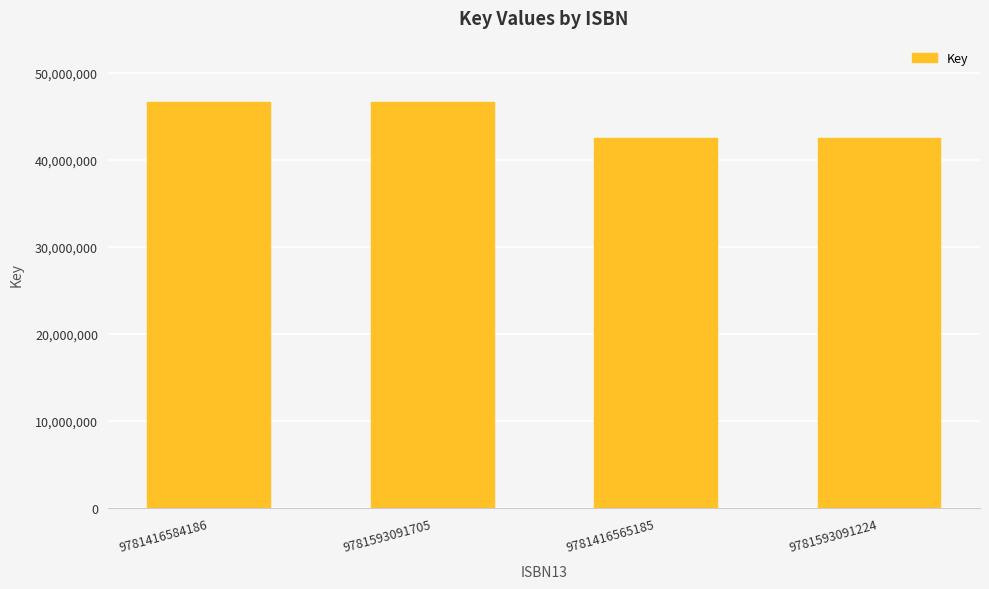

How many values are between 42566644 and 46686701?

4